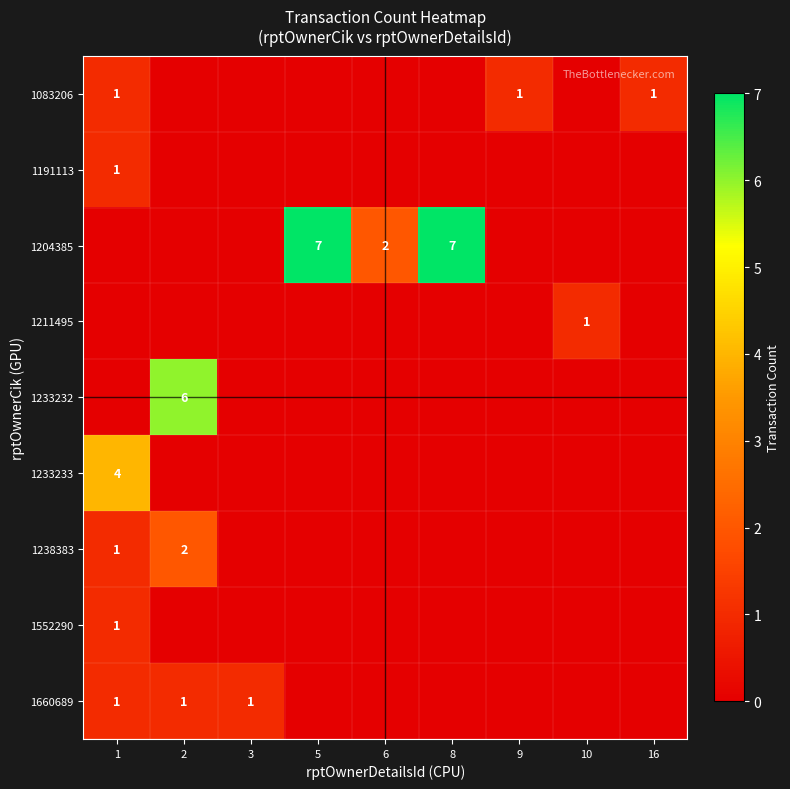

The value of 1083206 at 16 is 1. True or false?

True